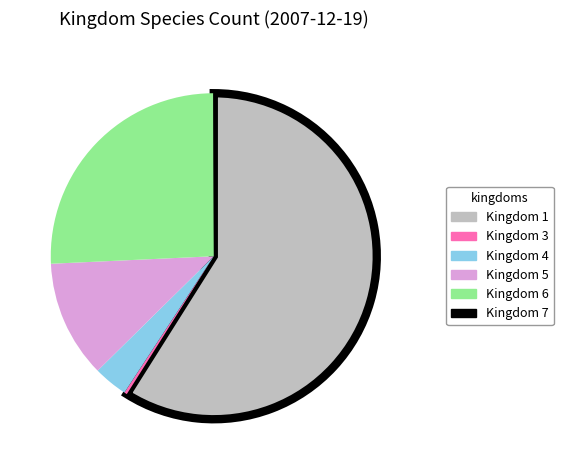

Does any single category account for the majority?

Yes